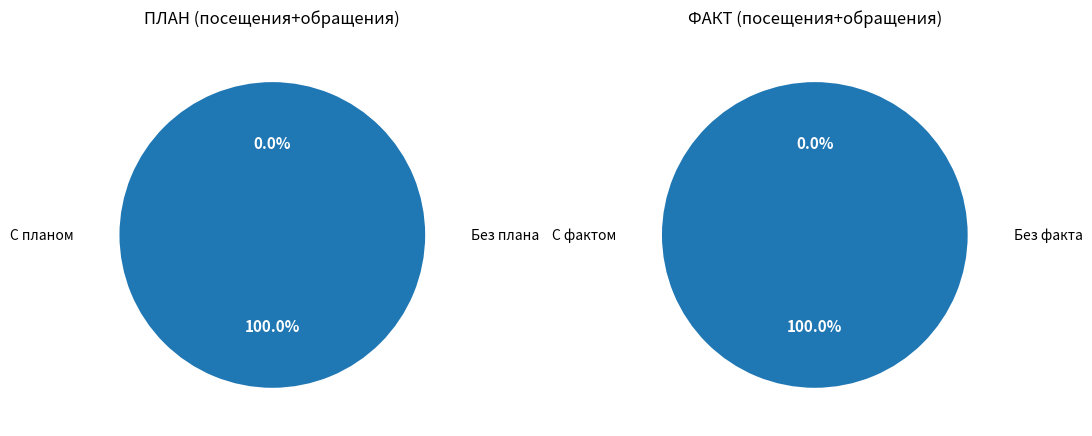

At Афонинский ФАП, list the series in order from largest to smallest.

ФАКТ, ПЛАН